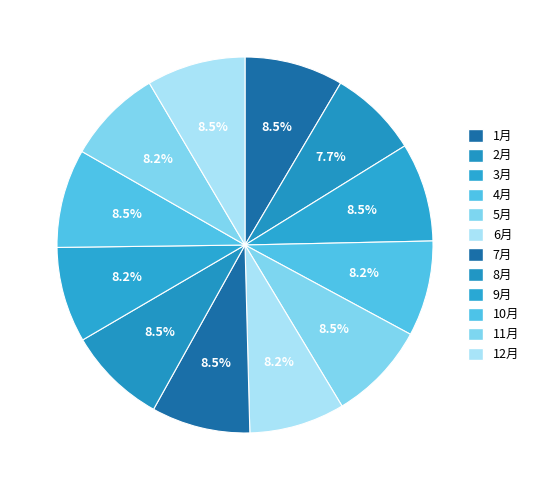

To the nearest percent, what portion does 2月 represent?

8%